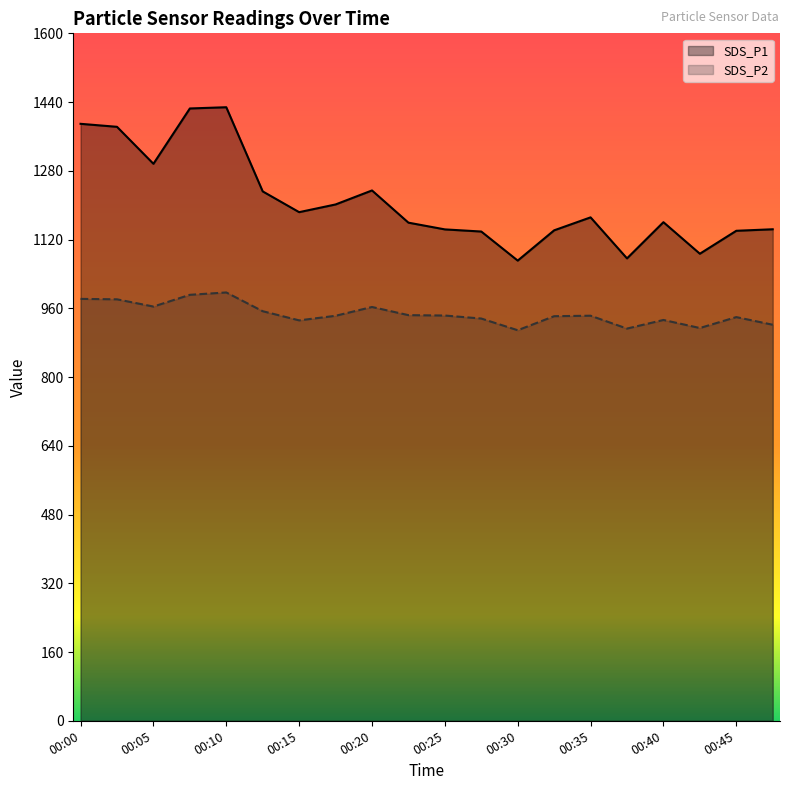

How many interior local valleys does the SDS_P2 series have?

5